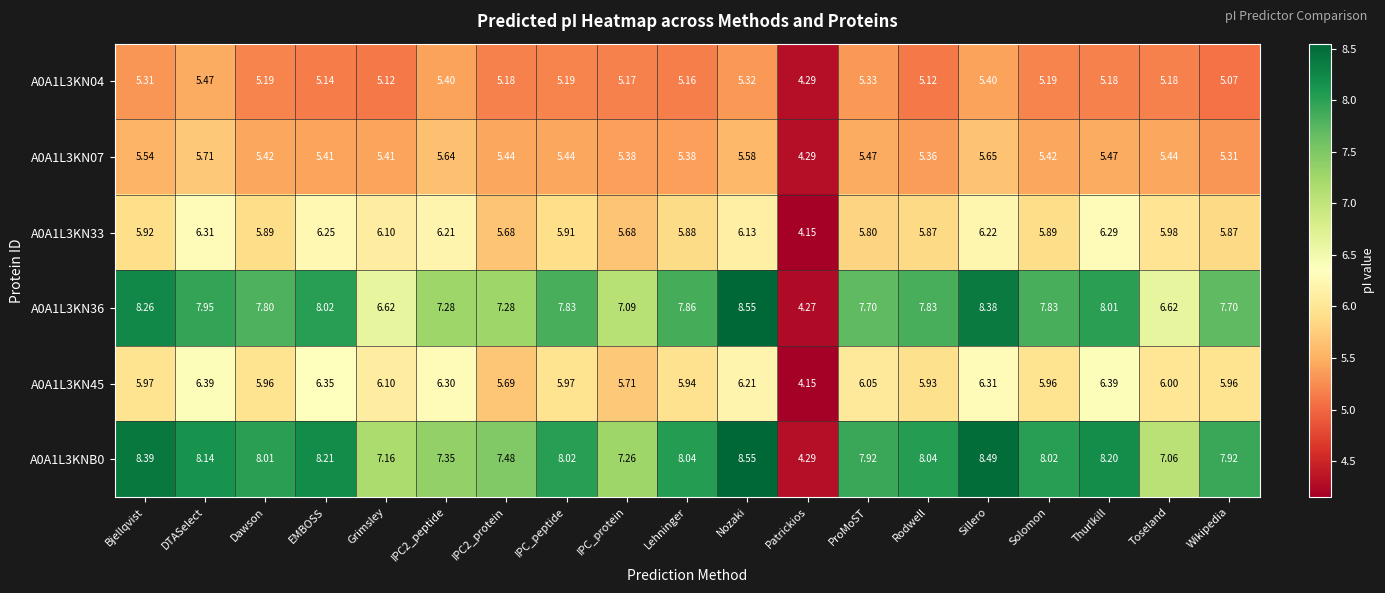

At which category is the sum across all series the highest?

Sillero